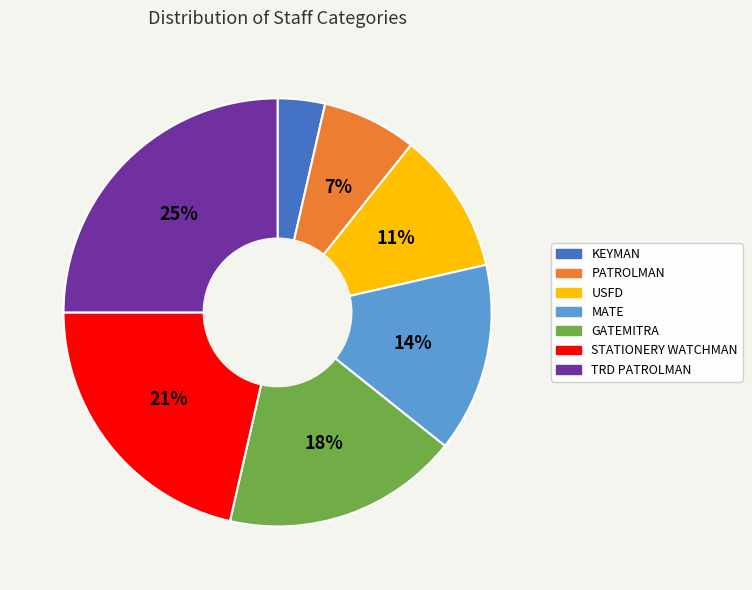

To the nearest percent, what is the difference between the USFD and KEYMAN slice percentages?

7%